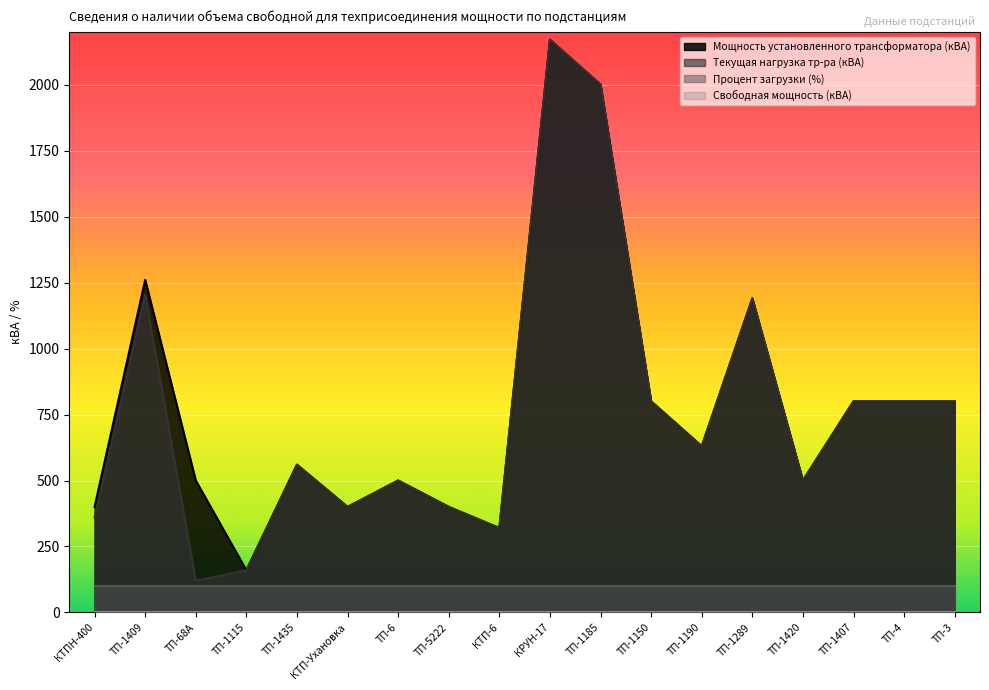

At which label does Мощность установленного трансформатора (кВА) reach its peak?

КРУН-17